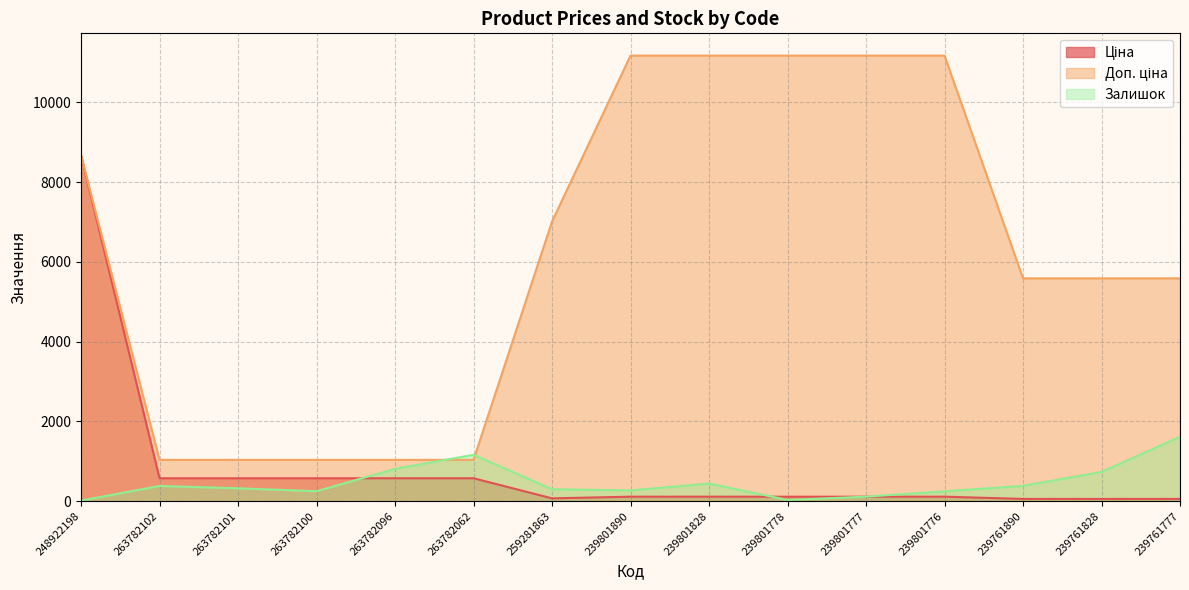

Reading left to right, extract all data points from this chart.

Ціна: 8669.7	573.5	573.5	573.5	573.5	573.5	70.1	111.7	111.7	111.7	111.7	111.7	55.9	55.9	55.9
Доп. ціна: 8669.7	1035.1	1035.1	1035.1	1035.1	1035.1	7010.0	11169.0	11169.0	11169.0	11169.0	11169.0	5585.0	5585.0	5585.0
Залишок: 15.0	381.0	322.0	249.0	810.0	1162.0	298.0	269.0	440.0	30.0	112.0	246.0	384.0	733.0	1614.0